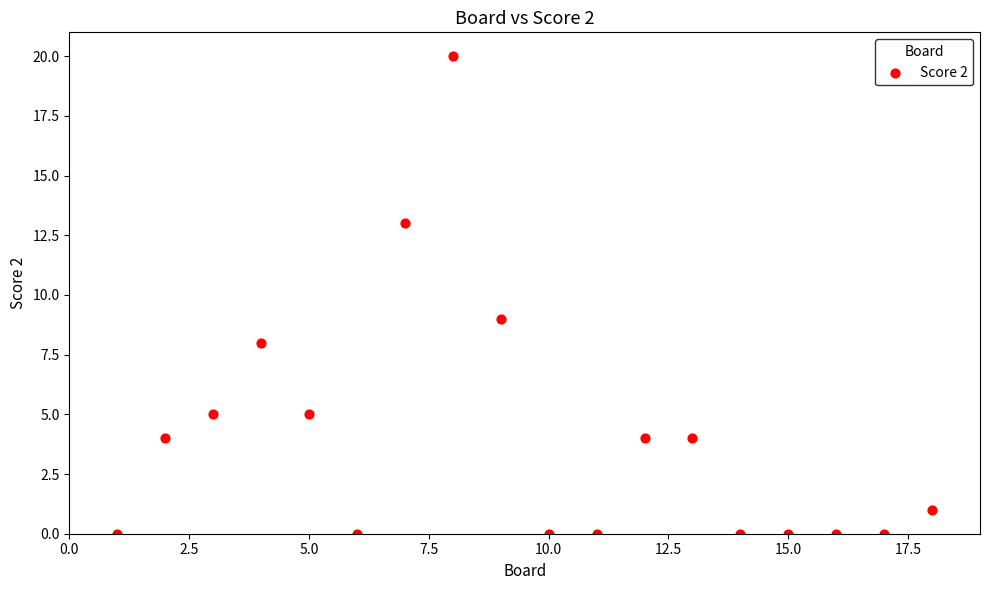

What is the range of Y values (max minus min)?

20